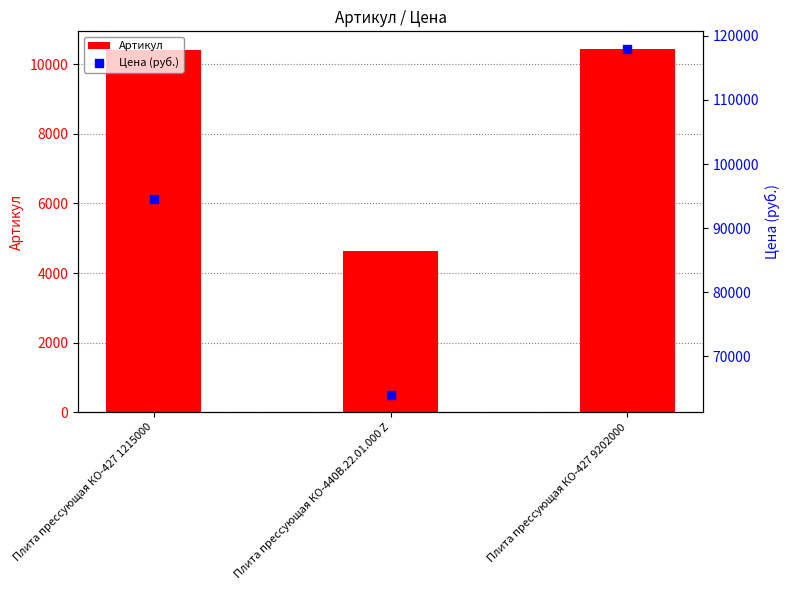

Which series reaches the minimum Y coordinate?

Артикул